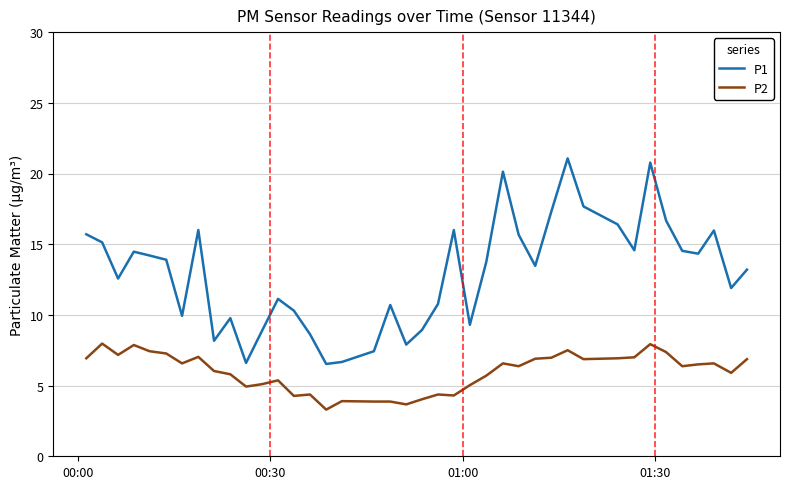

What is the difference between the maximum and minimum values in the P2 series?

4.7